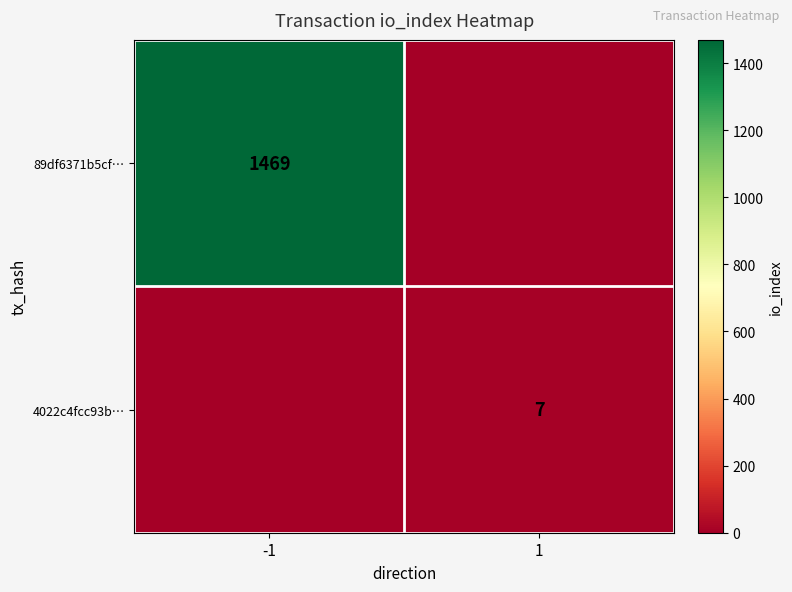

Is it true that 89df6371b5cf… equals 1469 at -1?

True